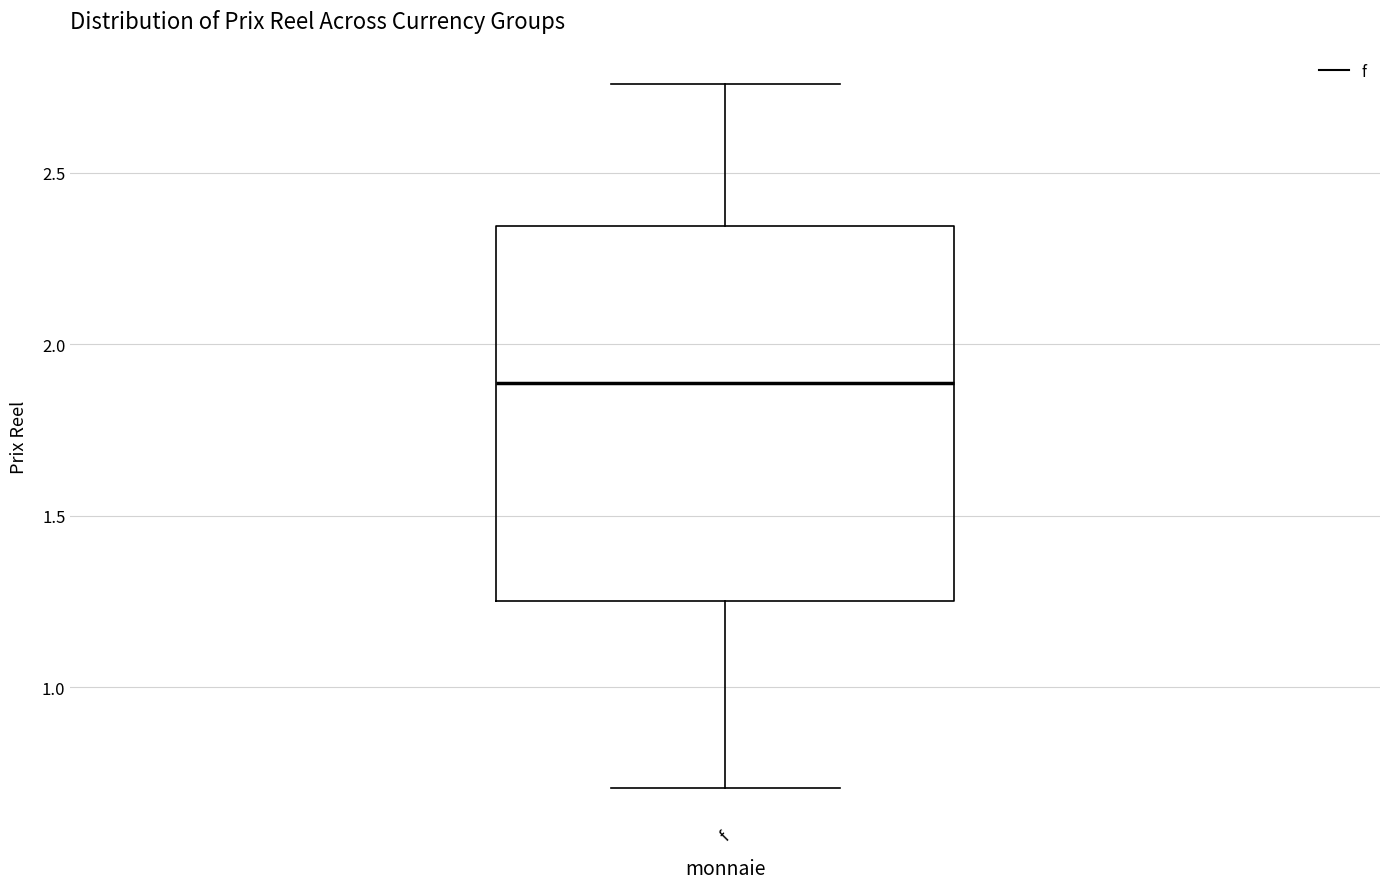

Read this box plot against the y-axis: the position of the median line, the range covered by the box, and the ends of both whiskers. The values are not printed on the chart, so give them approximately, as read against the axis.

median 1.90, box 1.25 to 2.35, whiskers 0.70 to 2.75